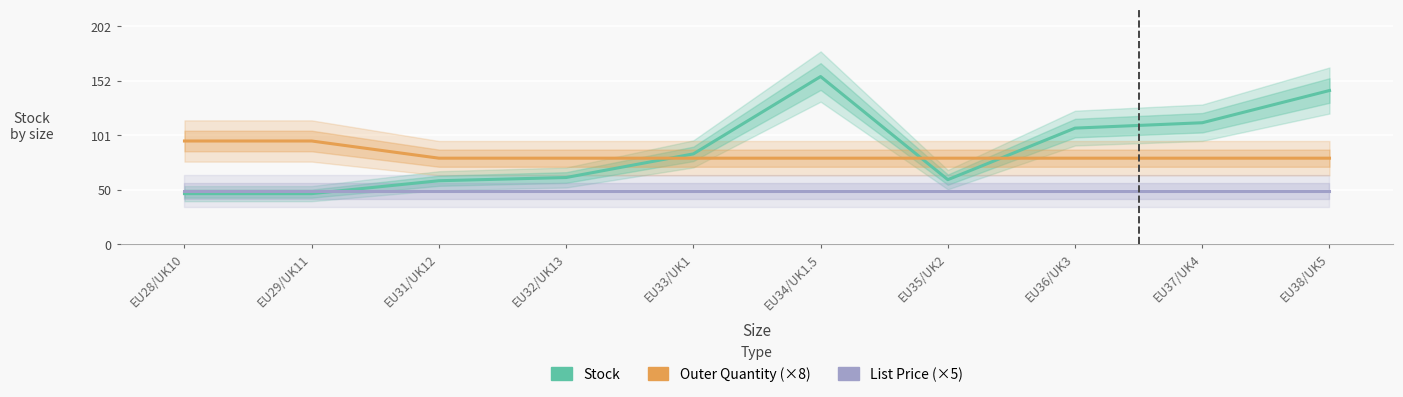

Which category has the highest value across all series?

EU34/UK1.5